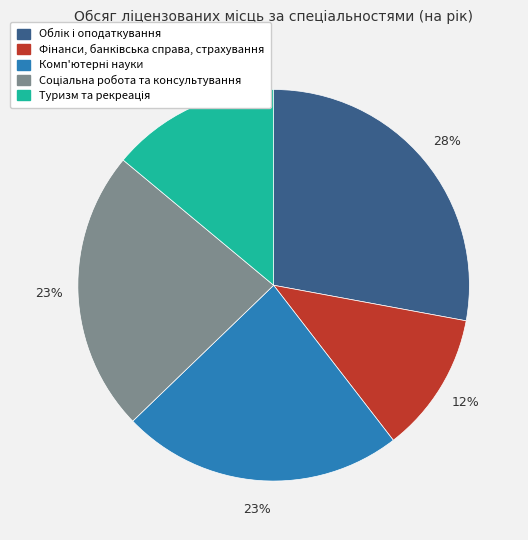

Is there a majority slice in this chart?

No